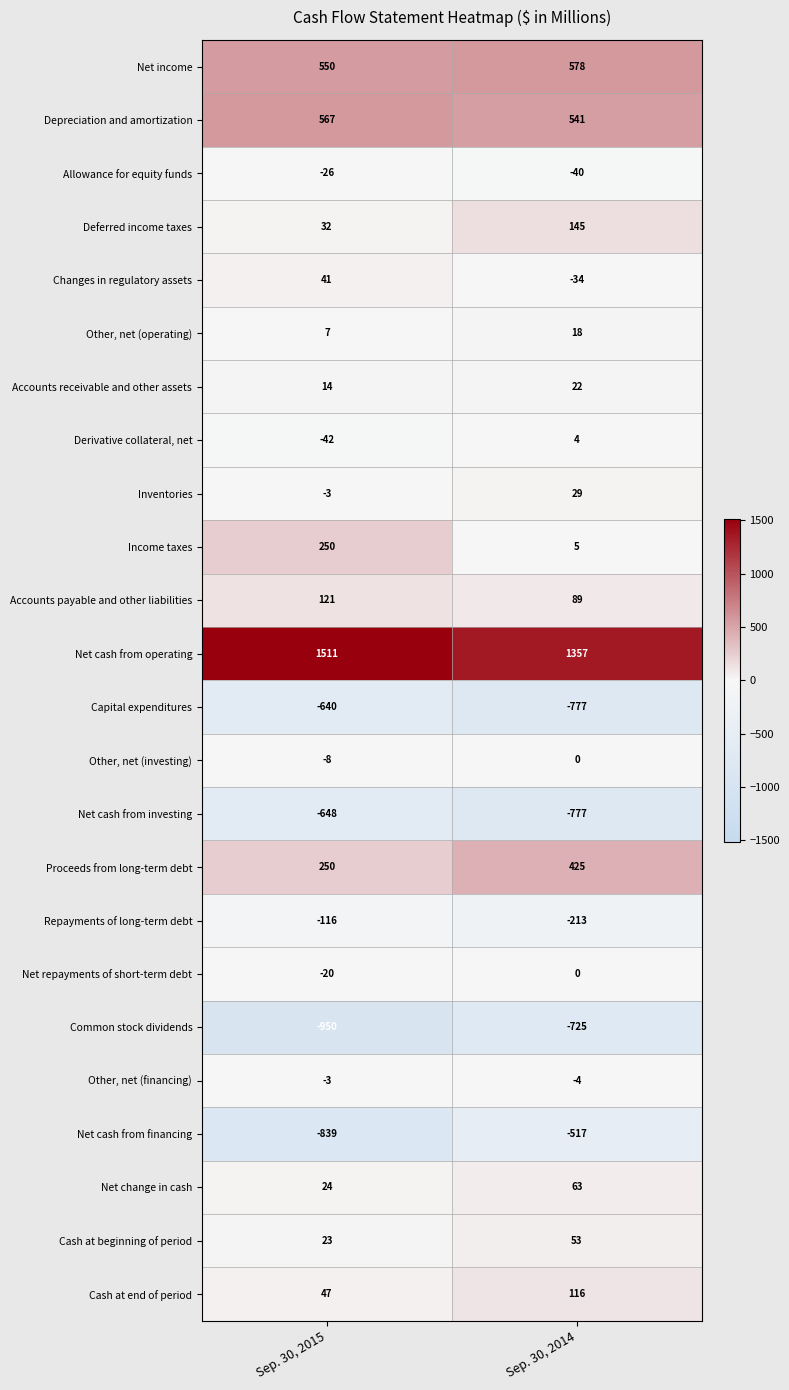

What is the spread (max minus min) of values at Sep. 30, 2014?

2134